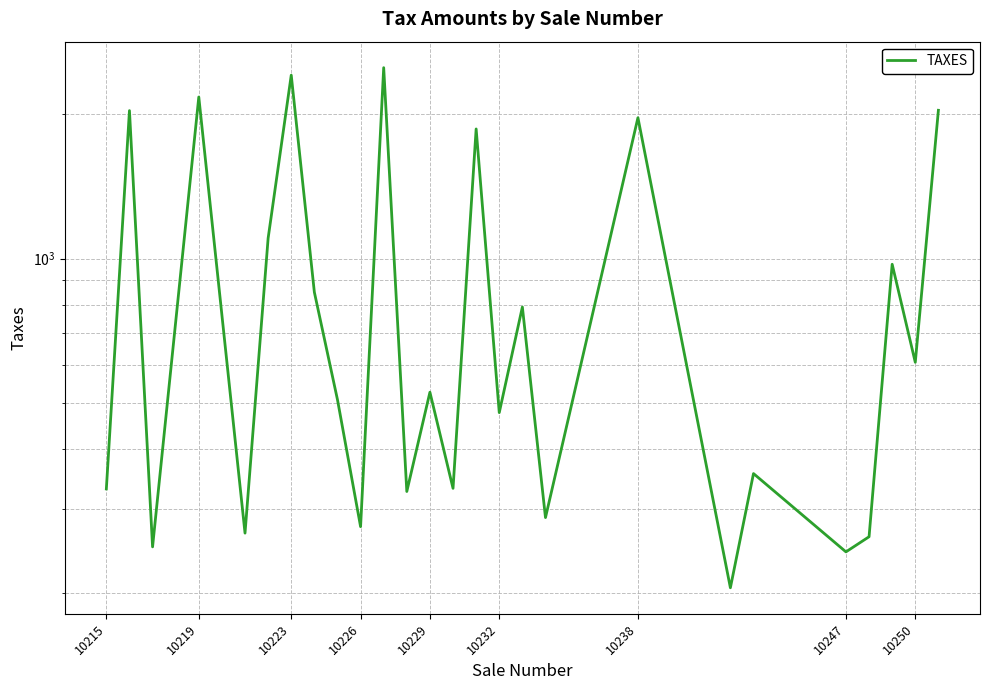

Count the number of values greater than 525.

13